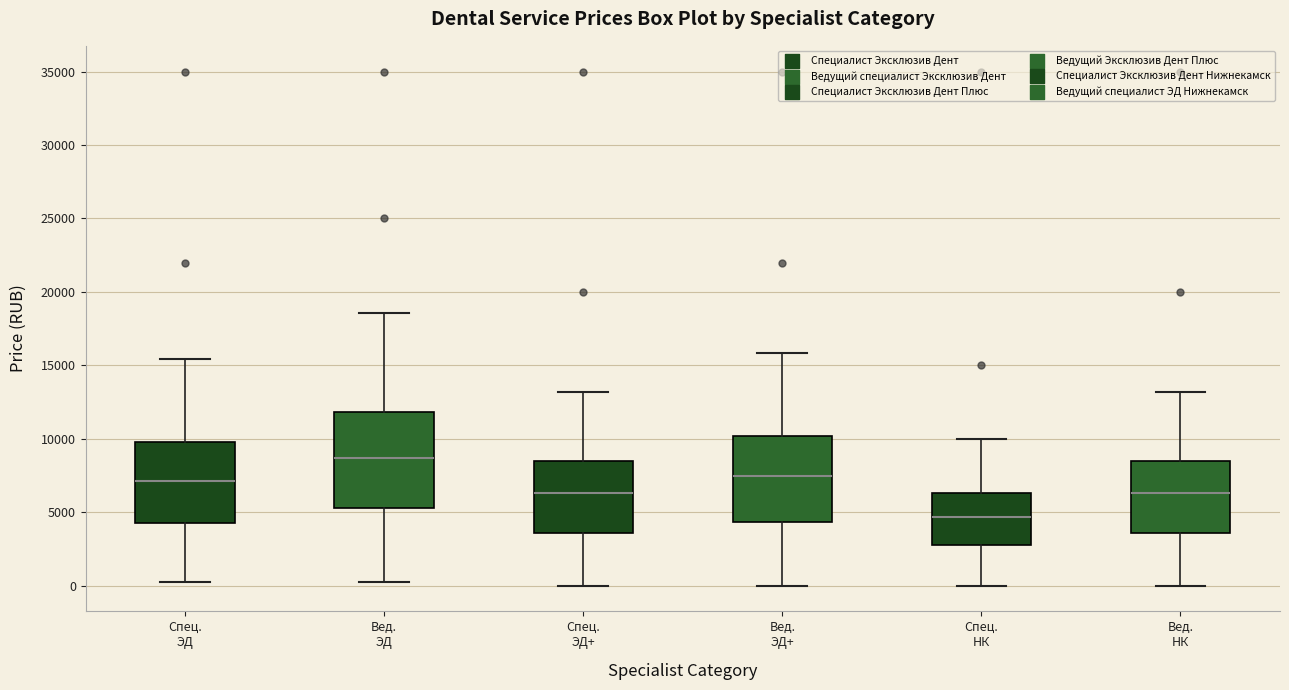

Reading left to right, transcribe this box plot: for each box, give where its median line is, the range the box spans, and where its two whiskers end, as read against the y-axis. The values are not printed on the chart, so give them approximately, as read against the axis.

Спец. ЭД: median 7000, box 4500 to 10000, whiskers 500 to 15500
Вед. ЭД: median 8500, box 5500 to 12000, whiskers 500 to 18500
Спец. ЭД+: median 6500, box 3500 to 8500, whiskers 0 to 13000
Вед. ЭД+: median 7500, box 4500 to 10000, whiskers 0 to 16000
Спец. НК: median 4500, box 2500 to 6500, whiskers 0 to 10000
Вед. НК: median 6500, box 3500 to 8500, whiskers 0 to 13000